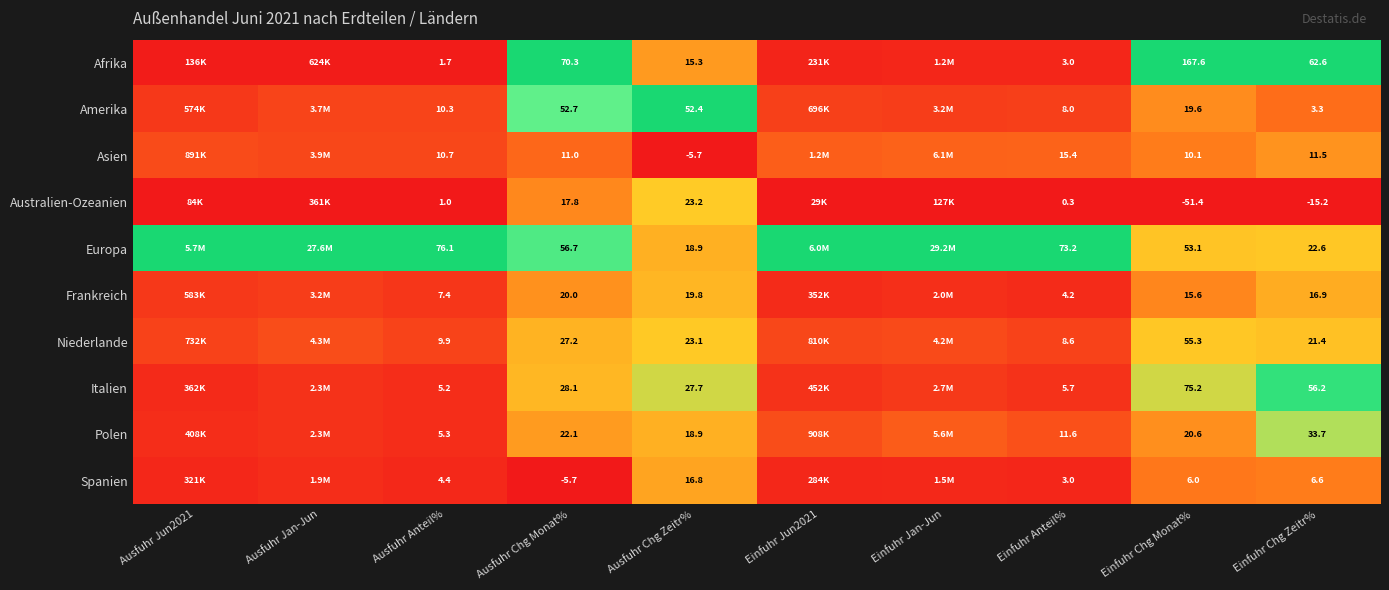

At Einfuhr Chg Monat%, list the series in order from largest to smallest.

Afrika, Italien, Niederlande, Europa, Polen, Amerika, Frankreich, Asien, Spanien, Australien-Ozeanien